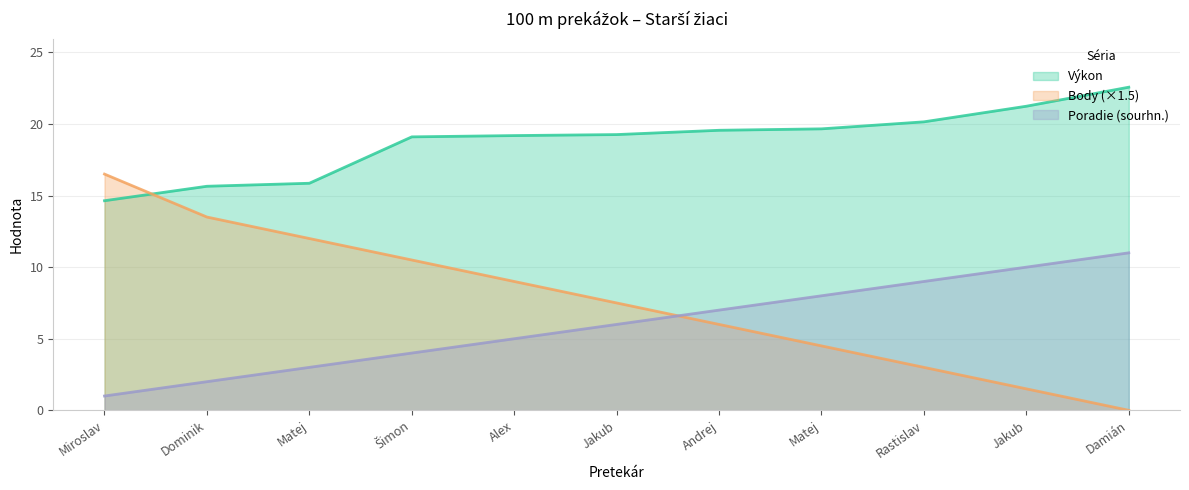

Does the chart have visible grid lines?

Yes